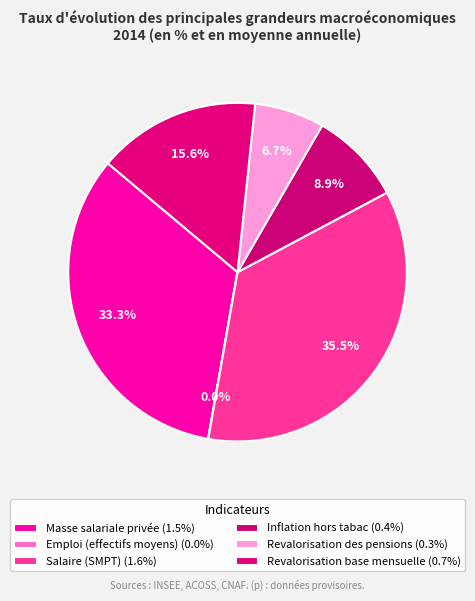

Which slice is the largest?

Salaire (SMPT)